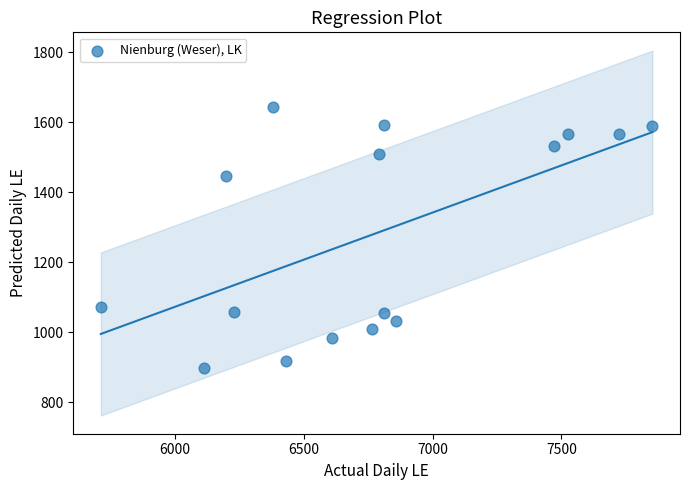

What Y value in the scatter plot is closest to 1270?

1447.5